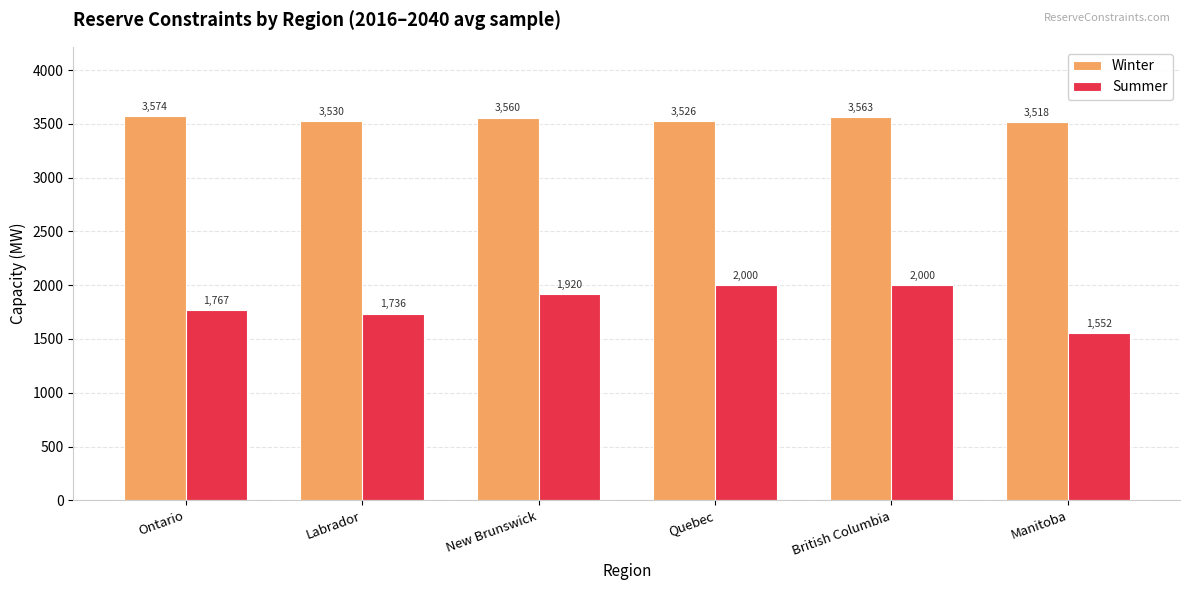

The Summer series shows 1735.8 at Labrador. True or false?

True